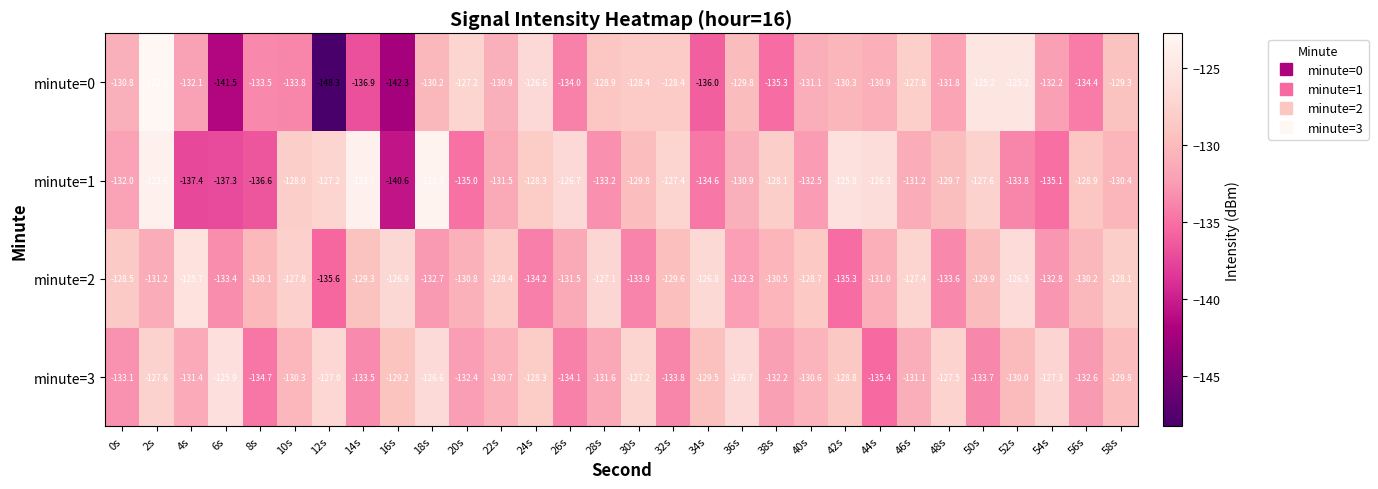

Rank the series at 52s from highest to lowest value.

minute=0, minute=2, minute=3, minute=1